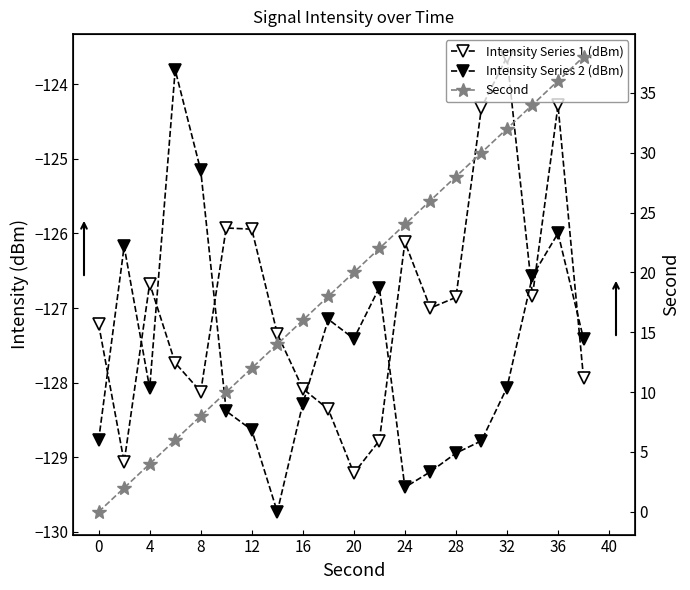

Between 8 and 28, which series saw the biggest shift?

Second